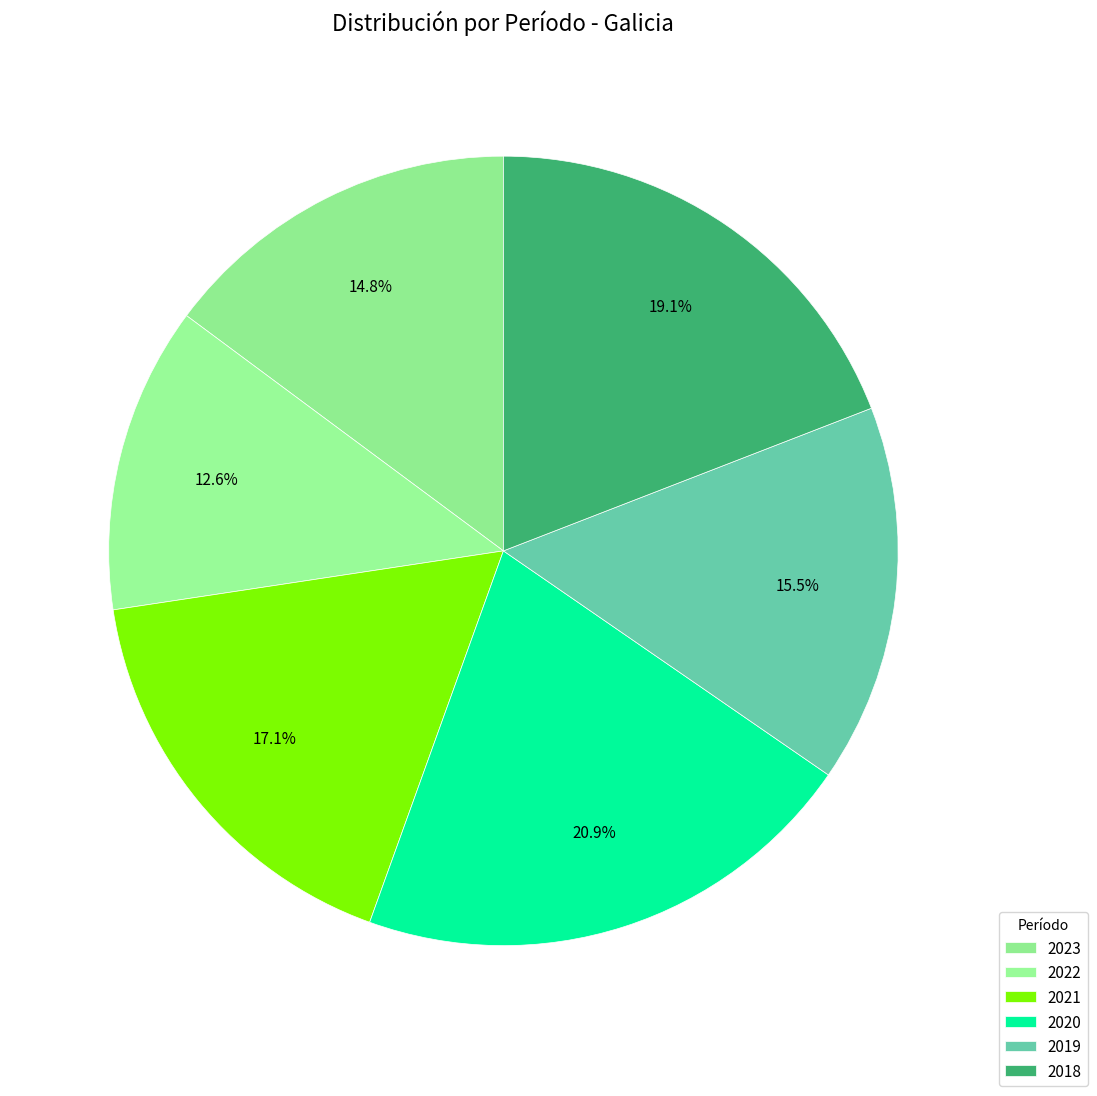

Which slice is the largest?

2020